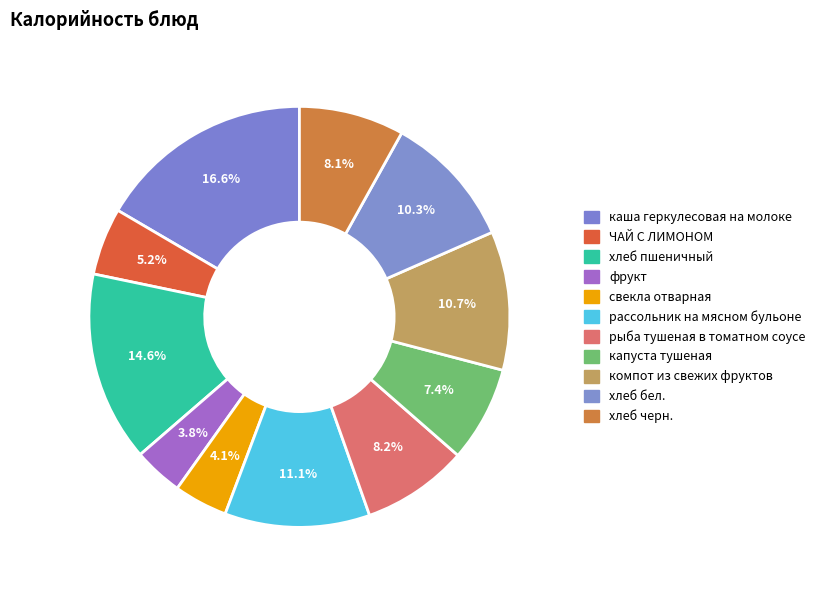

Does каша геркулесовая на молоке account for over 50% of the chart?

No